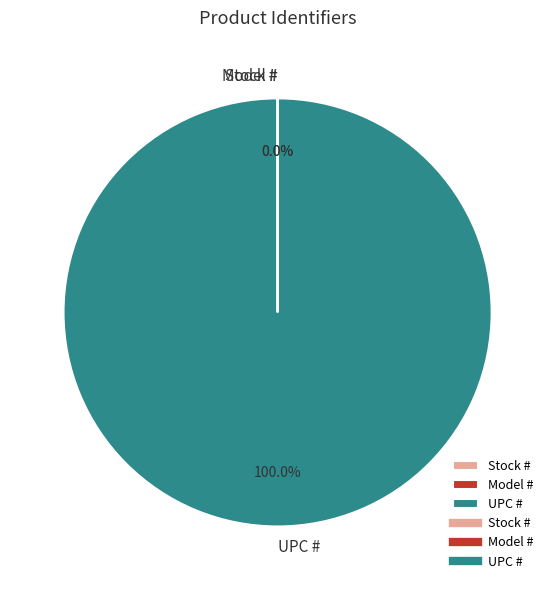

Which slice is the largest?

UPC #